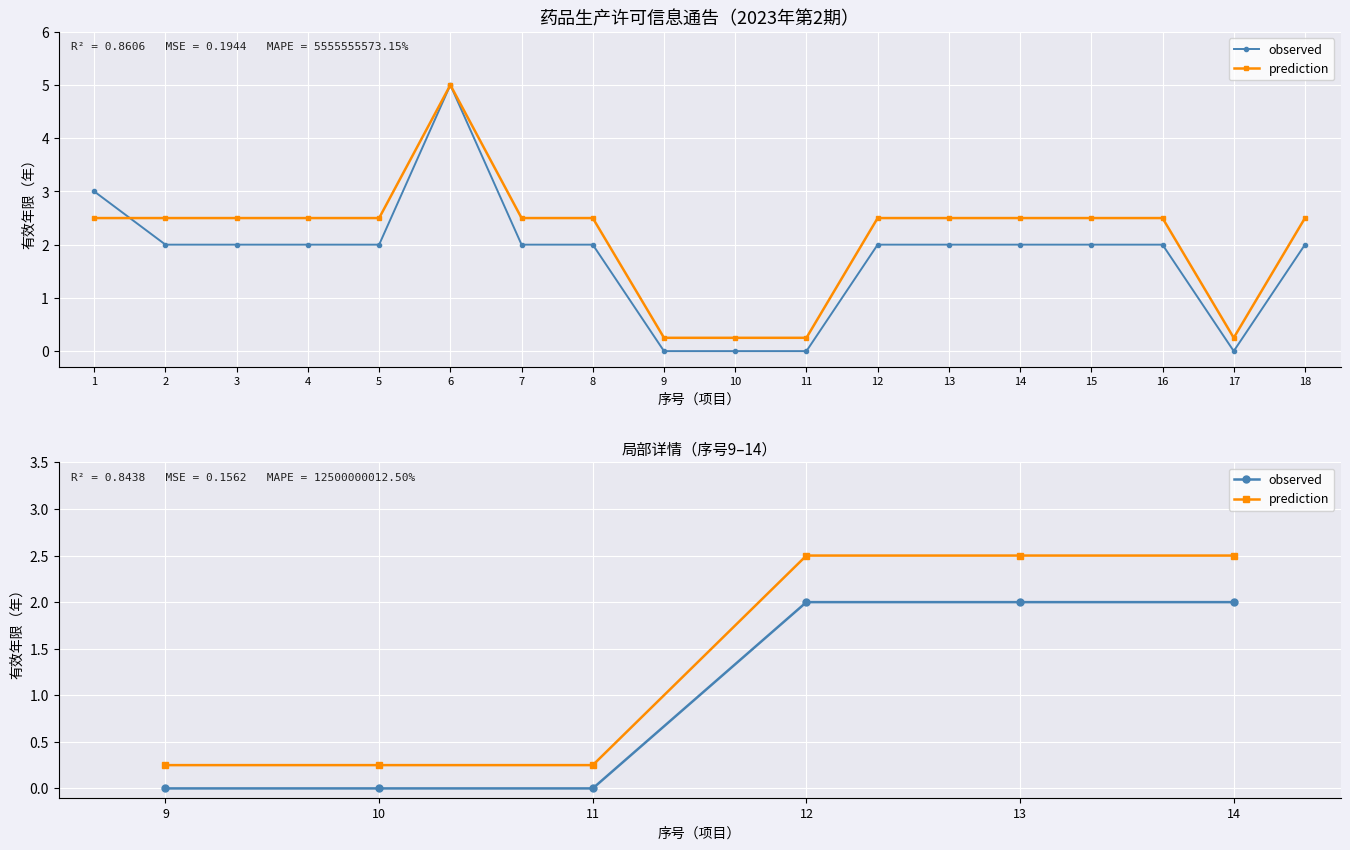

True or false: observed and prediction intersect in this chart.

False